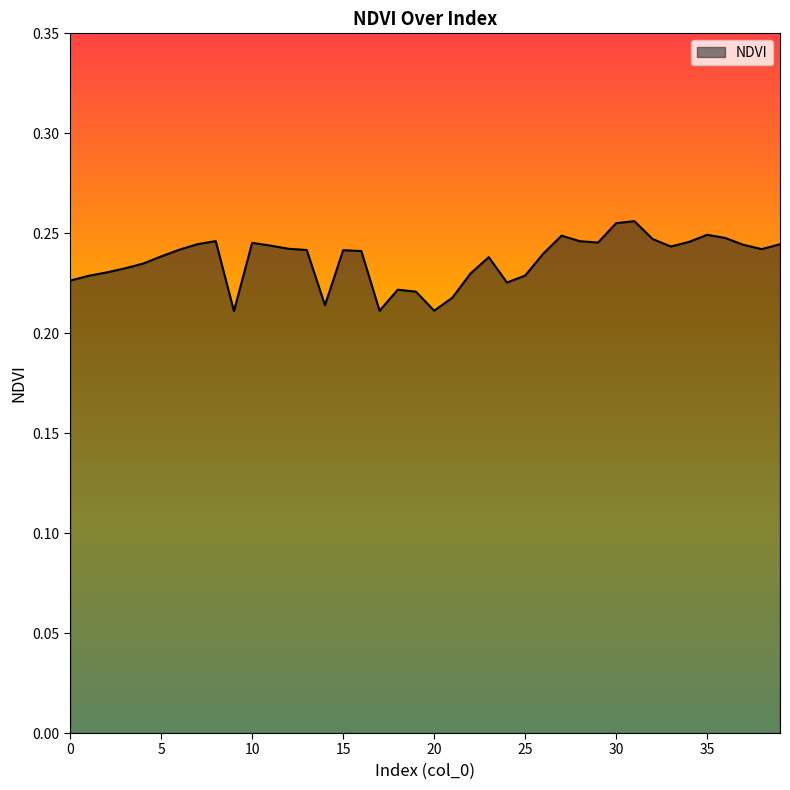

At which category does the data reach its first local peak?

8